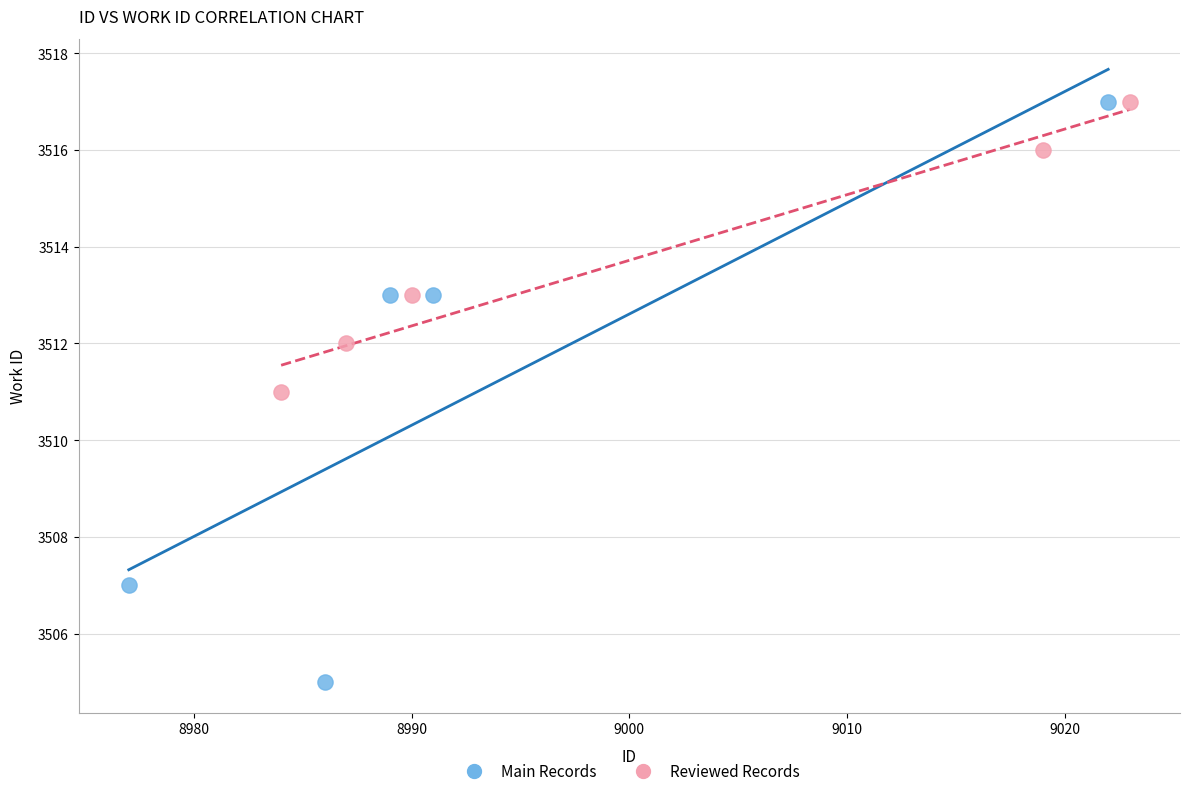

Which series has the widest spread of Y values?

Main Records